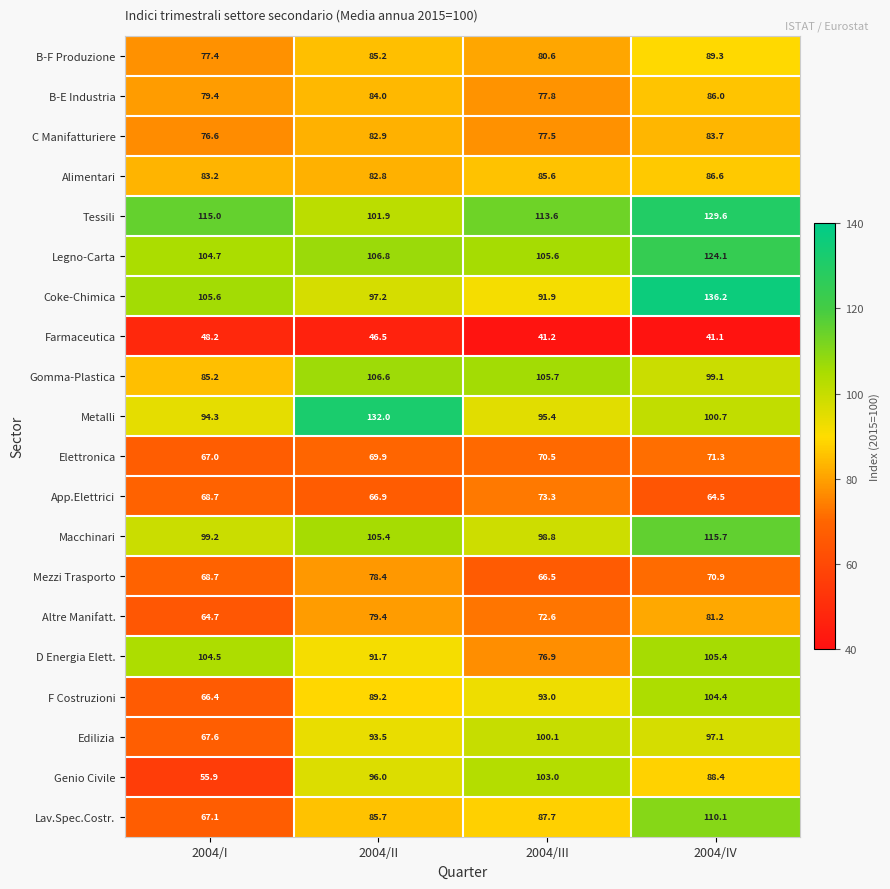

What is the approximate value of Lav.Spec.Costr. at 2004/II?

85.7